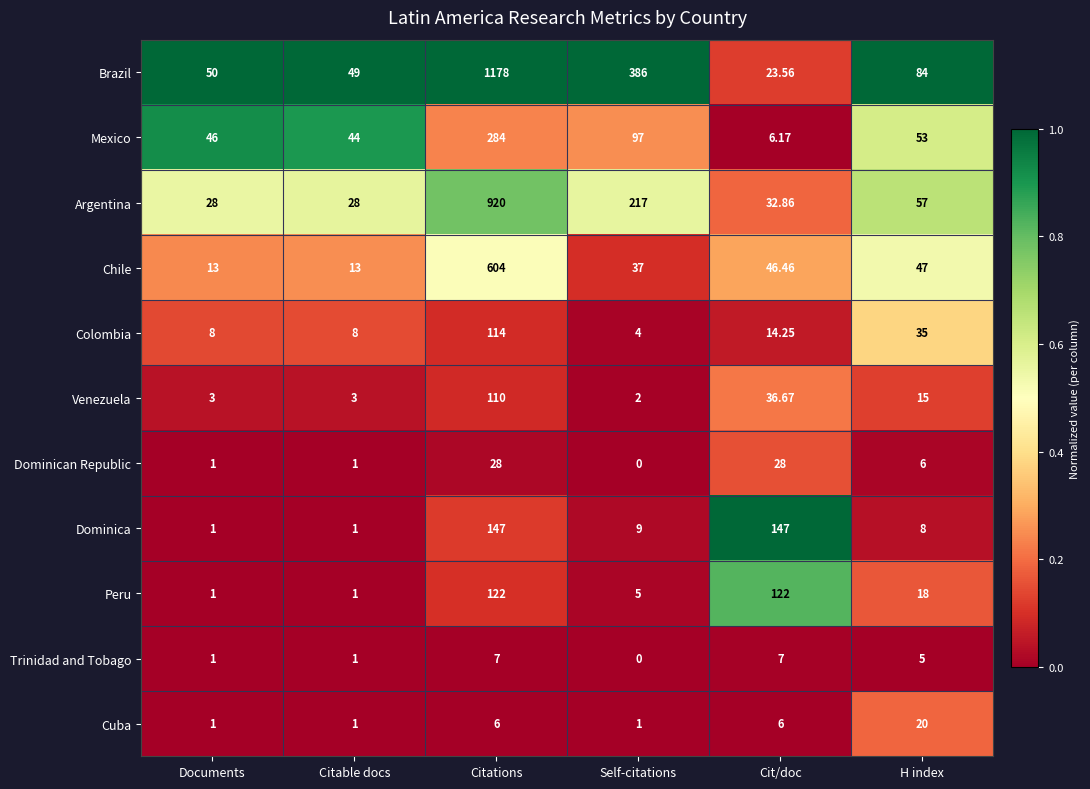

List the series in order of their peak value, lowest first.

Trinidad and Tobago, Cuba, Dominican Republic, Venezuela, Colombia, Peru, Dominica, Mexico, Chile, Argentina, Brazil